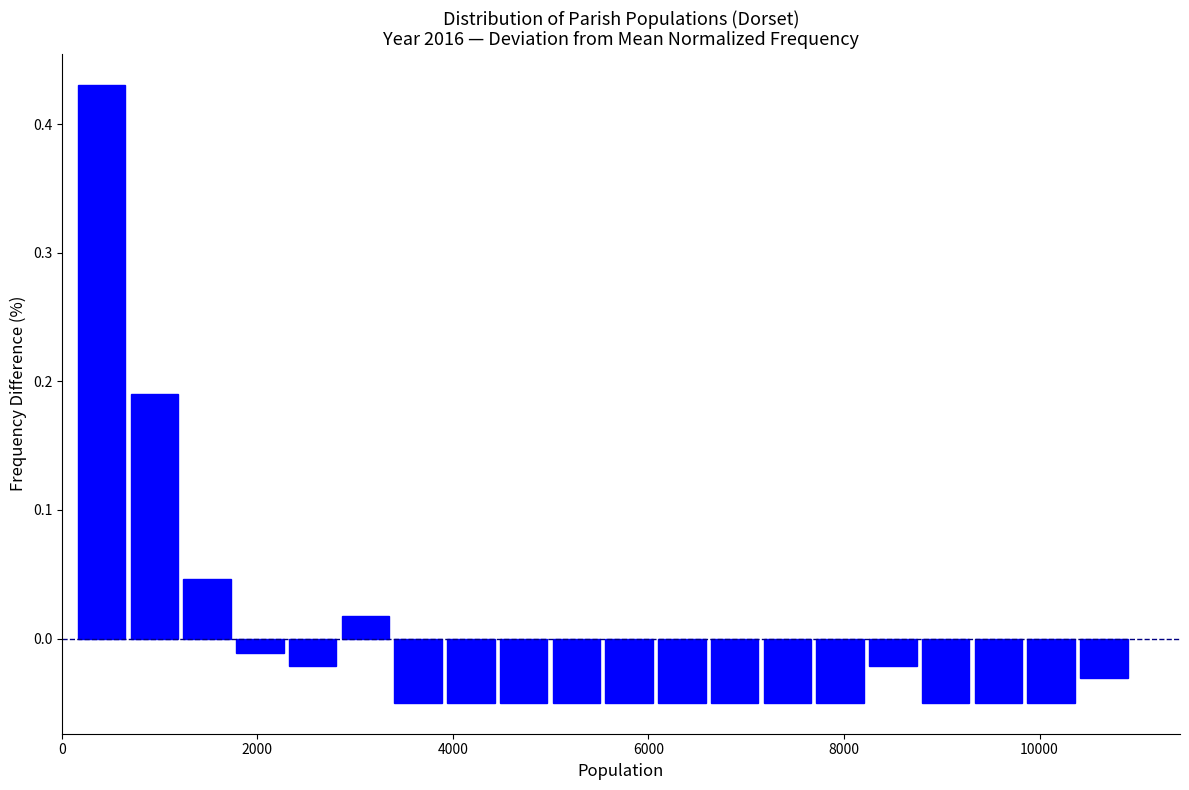

Read against the x-axis, roughly where is the centre of the tallest bar?

400